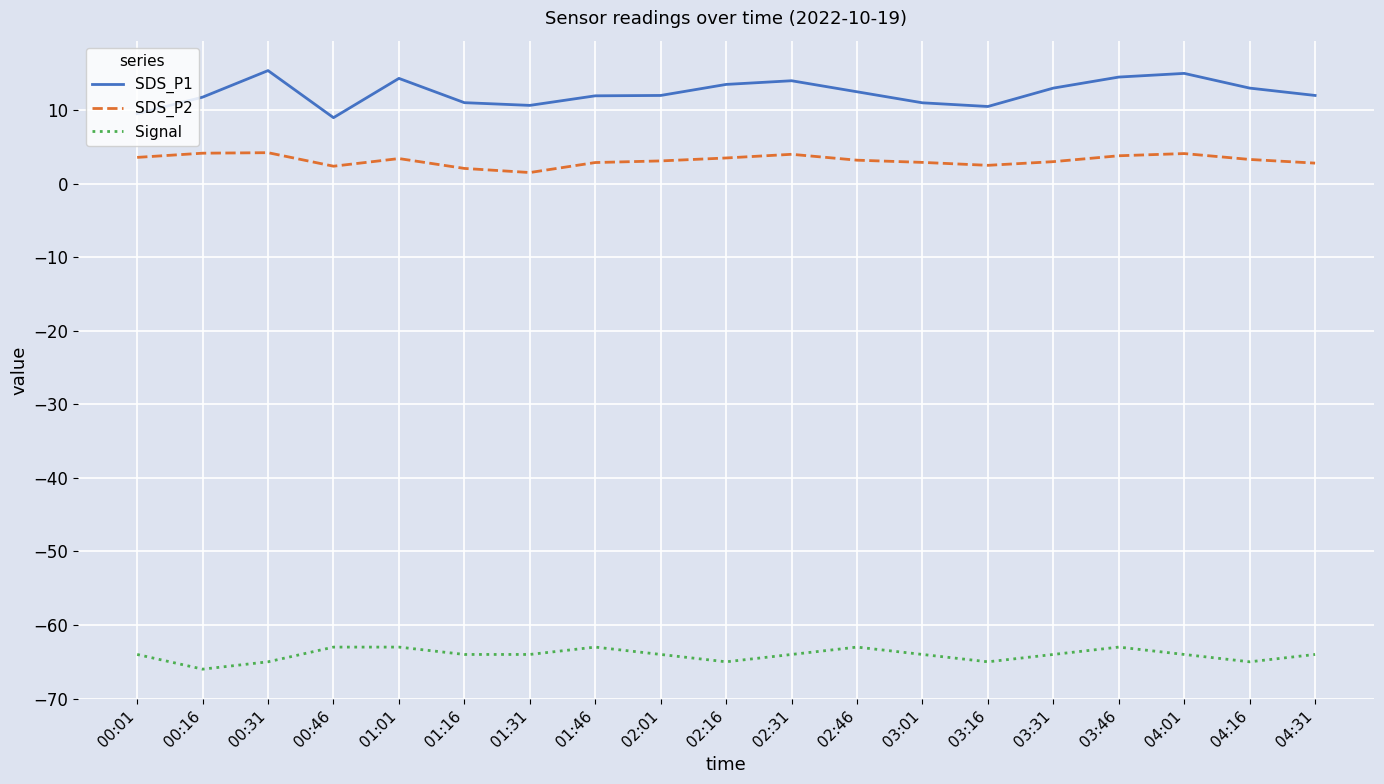

List the series in order of their peak value, lowest first.

Signal, SDS_P2, SDS_P1